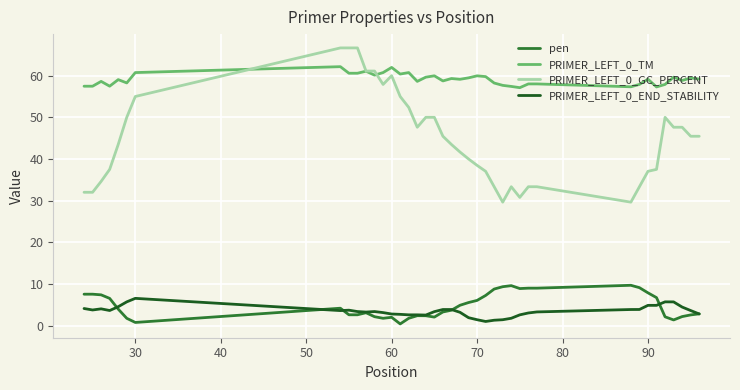

Which series has the largest total across all categories?

PRIMER_LEFT_0_TM